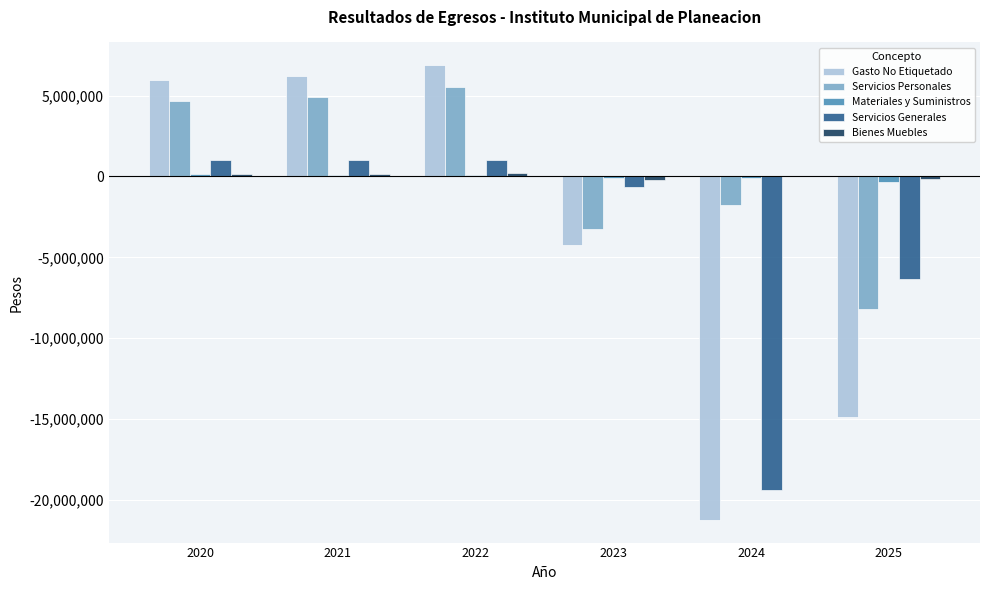

Is the value of Gasto No Etiquetado at 2022 greater than the value of Materiales y Suministros at 2023?

Yes